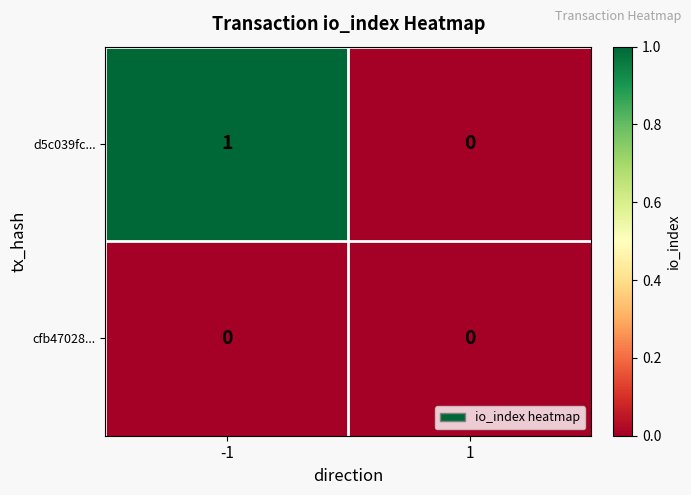

At which category does the chart reach its peak across all series?

-1